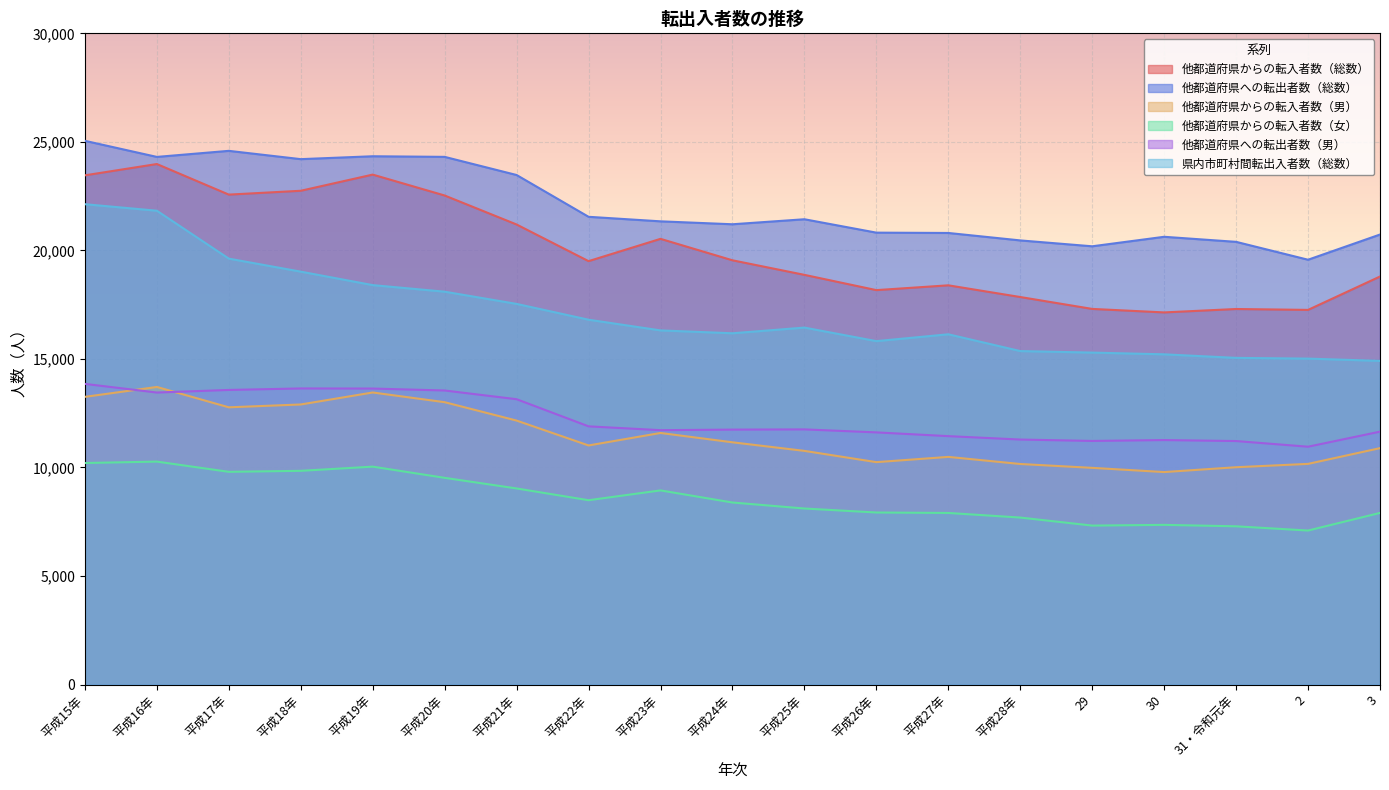

What is the label of the 15th point from the left?

29